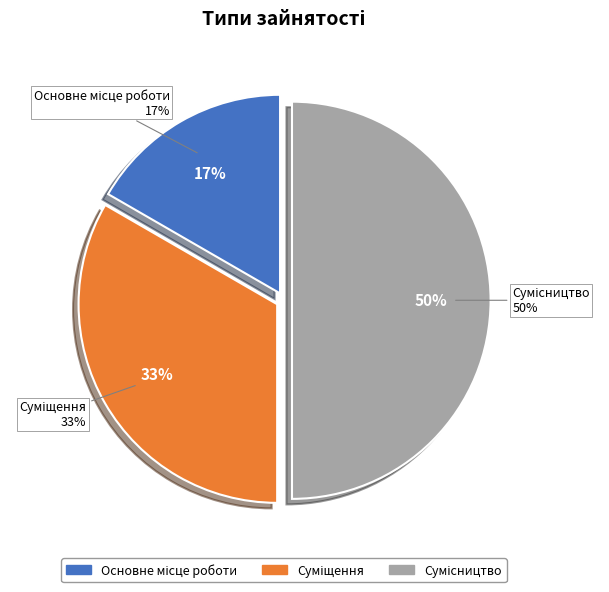

How many slices are in this pie chart?

3